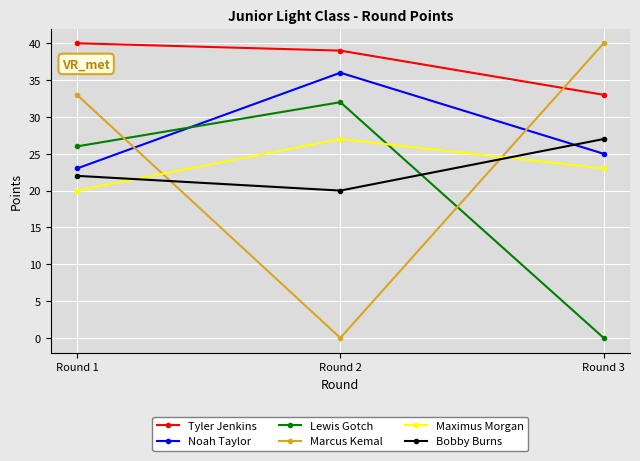

How many positive values does the Lewis Gotch series have?

2